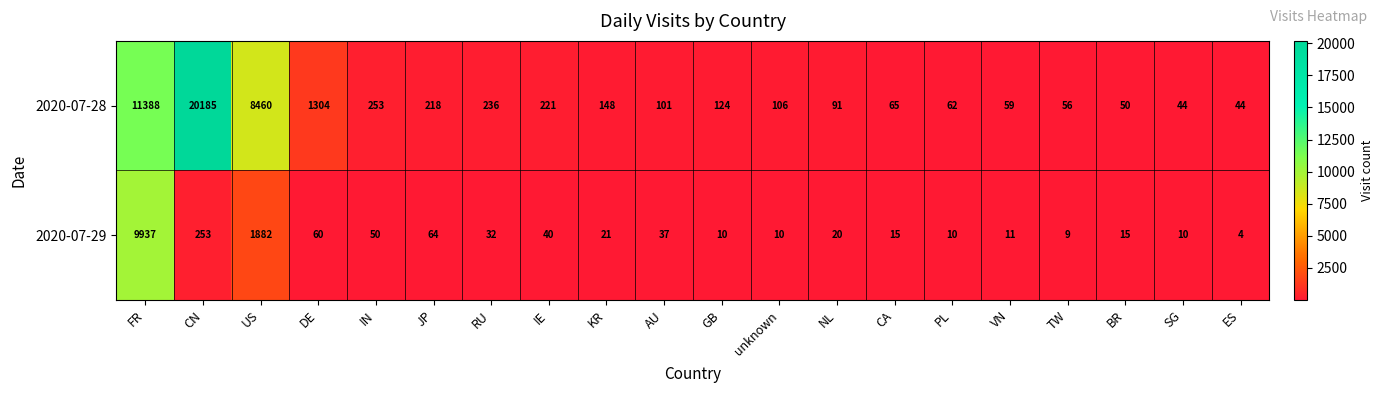

Rank the series by their average value, from highest to lowest.

2020-07-28, 2020-07-29